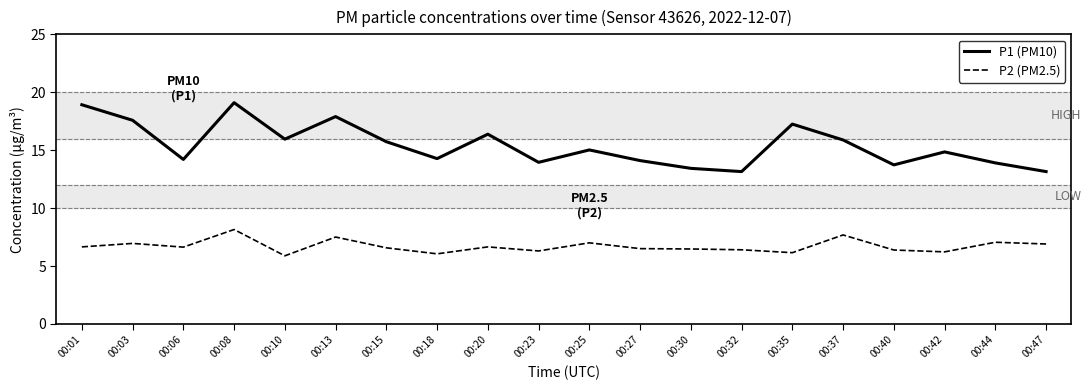

True or false: P2 (PM2.5) and P1 (PM10) intersect in this chart.

False